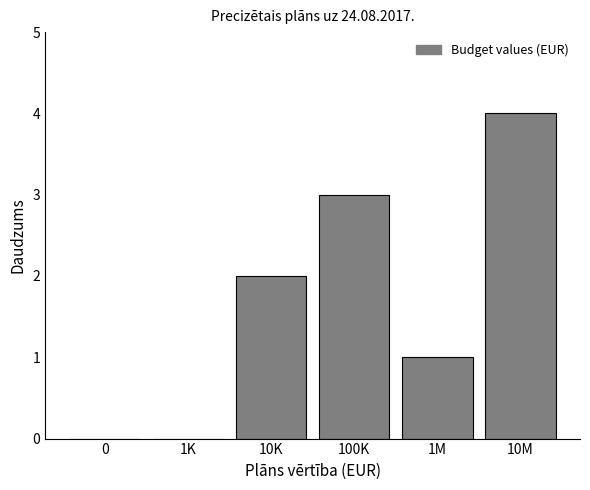

Reading left to right, transcribe all the data shown in this chart.

0=0	1K=0	10K=2	100K=3	1M=1	10M=4